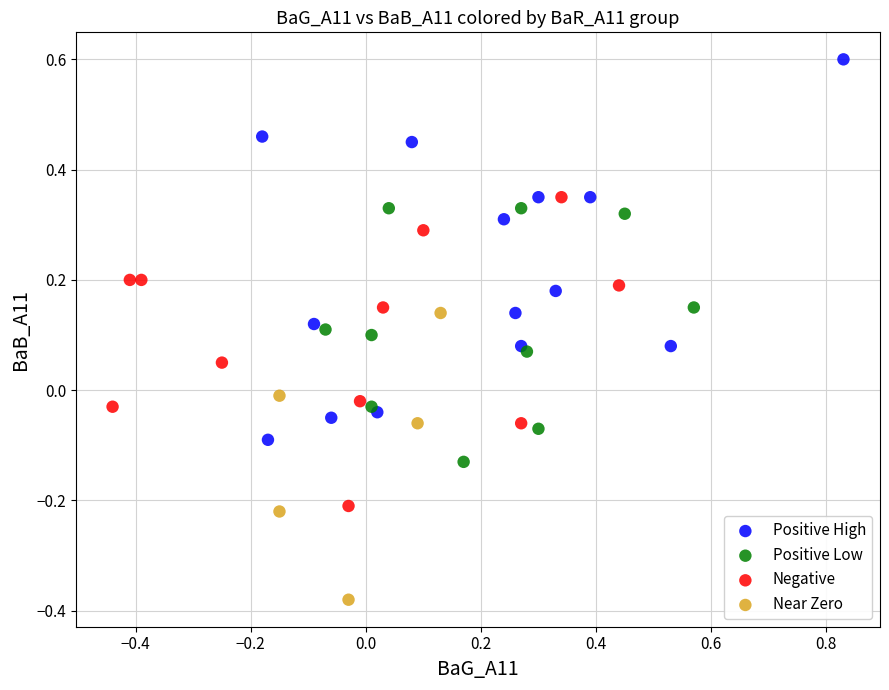

What are all the series names shown in the legend?

Positive High, Positive Low, Negative, Near Zero